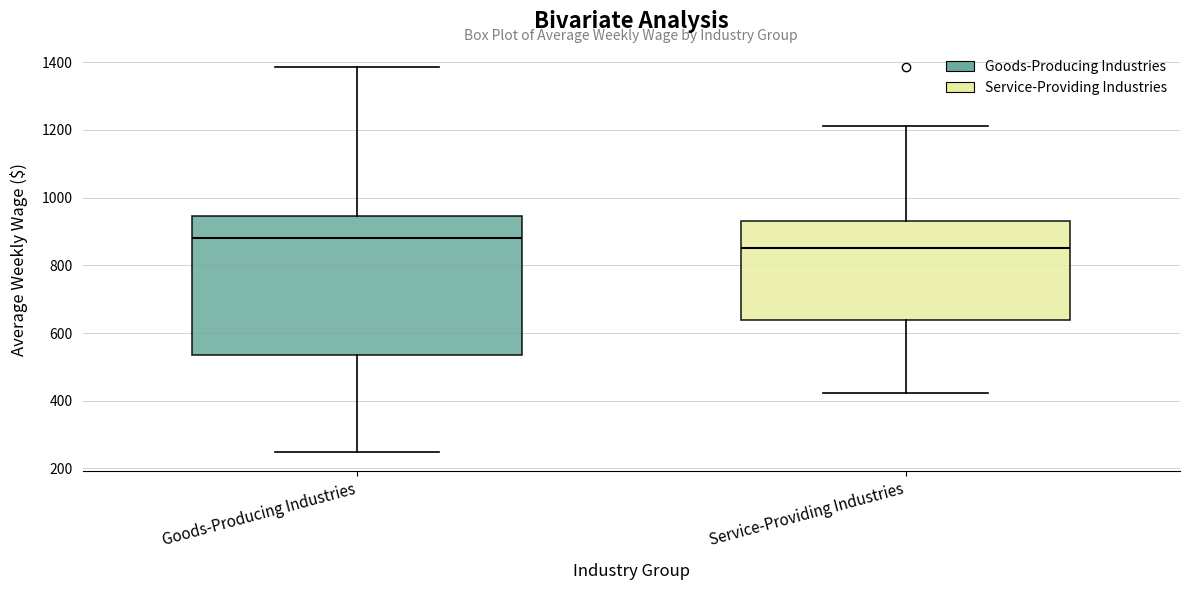

Where is the lower edge of the box for Goods-Producing Industries on the y-axis? The values are not printed on the chart, so give them approximately, as read against the axis.

540